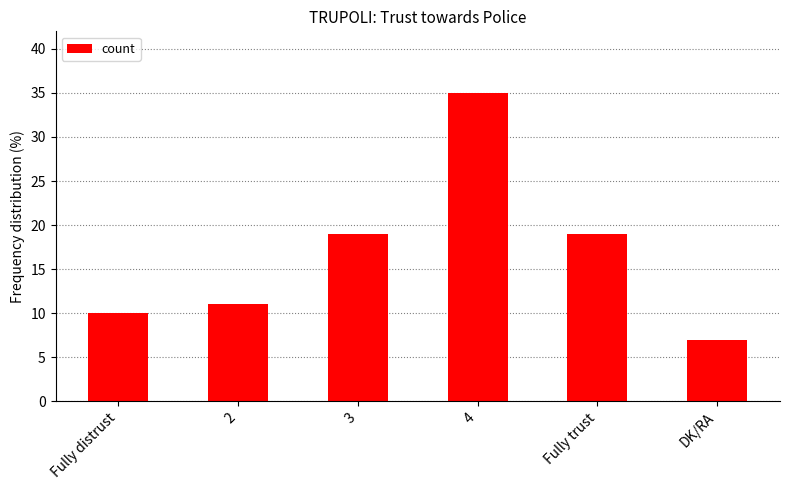

Count the number of data series in this chart.

1